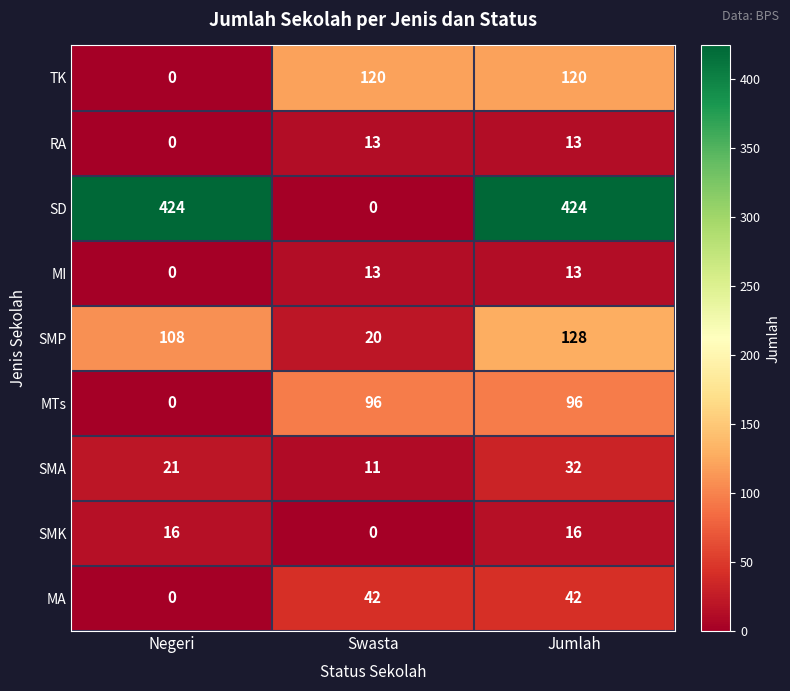

What is the sum of the SMP values at Negeri and Jumlah?

236